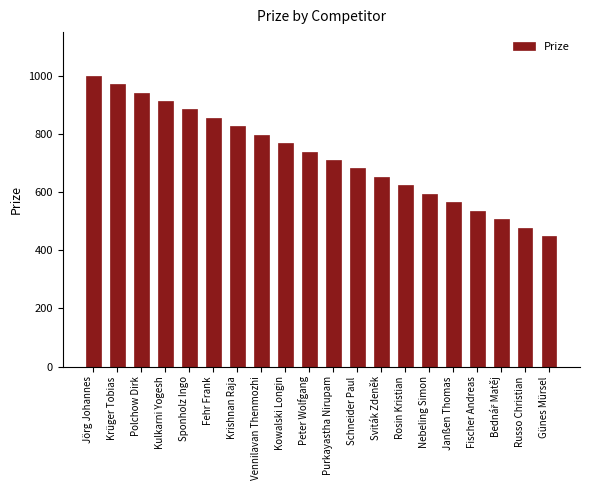

How many data points does each series have?

20